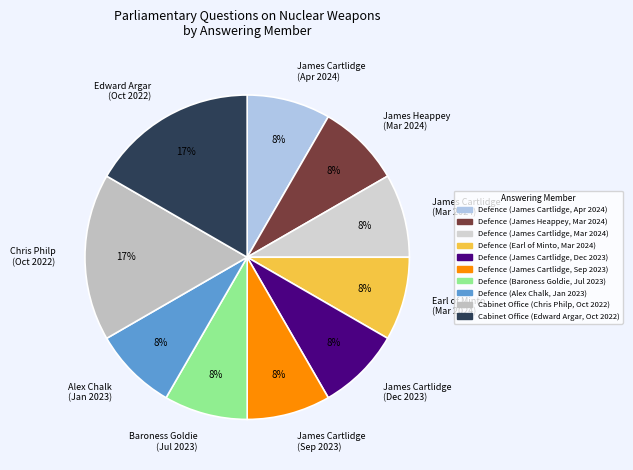

To the nearest percent, what percentage of the pie is James Cartlidge (Mar 2024)?

8%